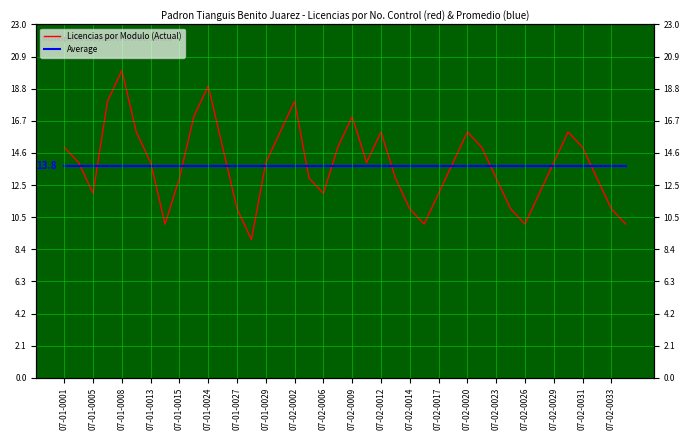

Reading left to right, extract all data points from this chart.

Licencias por Modulo (Actual): 15.0	14.0	12.0	18.0	20.0	16.0	14.0	10.0	13.0	17.0	19.0	15.0	11.0	9.0	14.0	16.0	18.0	13.0	12.0	15.0	17.0	14.0	16.0	13.0	11.0	10.0	12.0	14.0	16.0	15.0	13.0	11.0	10.0	12.0	14.0	16.0	15.0	13.0	11.0	10.0
Average: 13.8	13.8	13.8	13.8	13.8	13.8	13.8	13.8	13.8	13.8	13.8	13.8	13.8	13.8	13.8	13.8	13.8	13.8	13.8	13.8	13.8	13.8	13.8	13.8	13.8	13.8	13.8	13.8	13.8	13.8	13.8	13.8	13.8	13.8	13.8	13.8	13.8	13.8	13.8	13.8